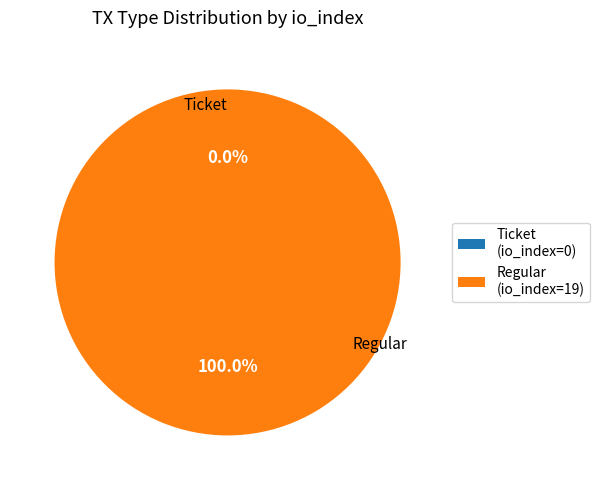

Is the sum of Ticket (io_index=0) and Regular (io_index=19) greater than half?

Yes